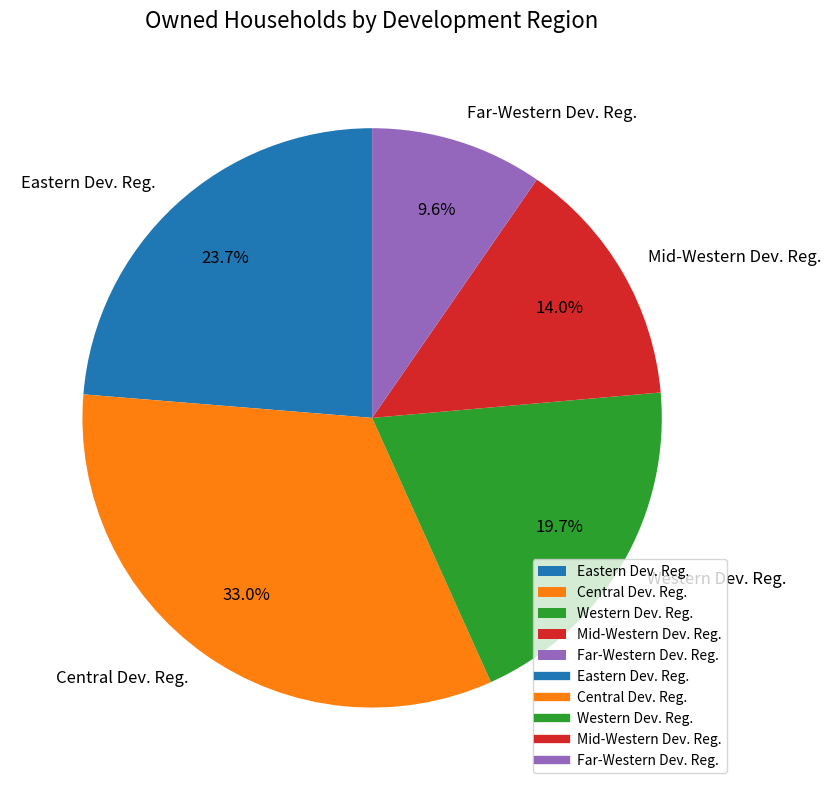

To the nearest percent, what is the average slice percentage?

20%